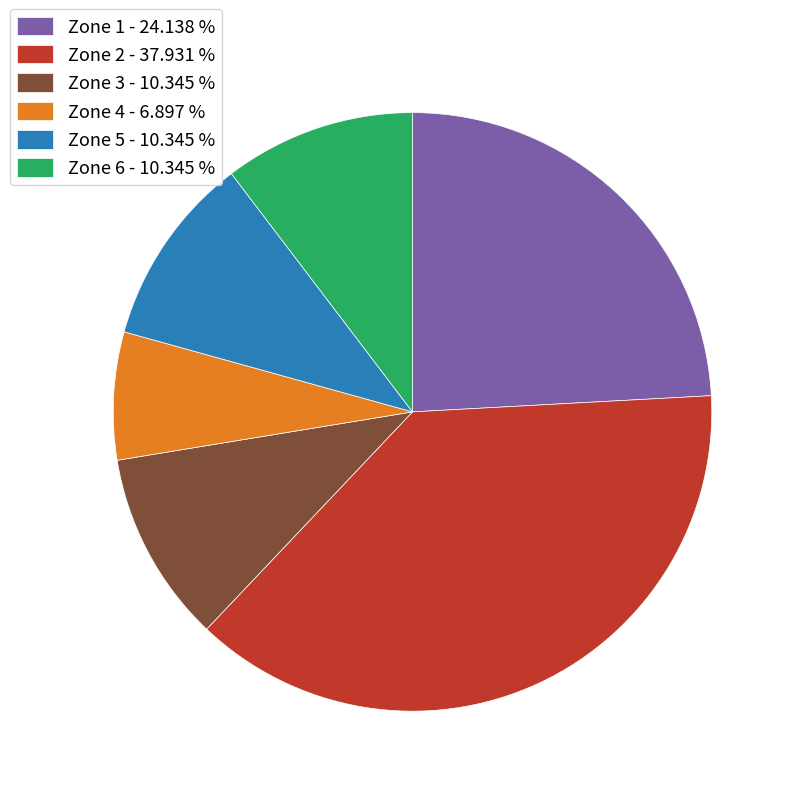

Between Zone 2 and Zone 4, which is larger?

Zone 2